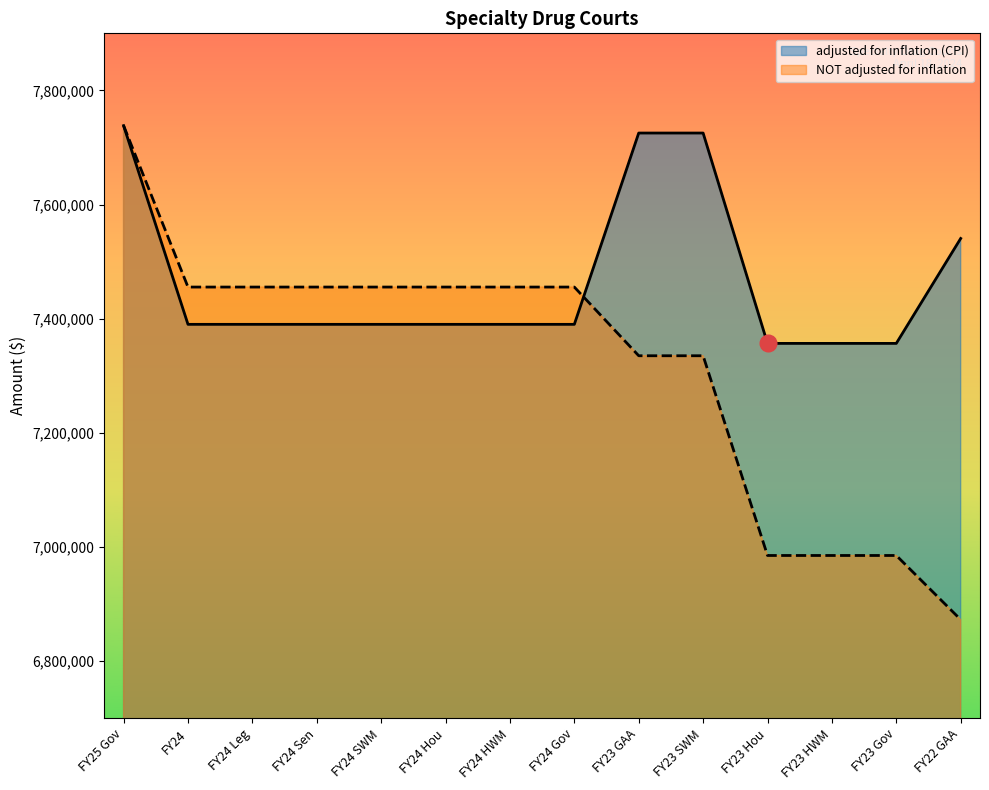

What is the total value across all series at FY24 SWM?

14845679